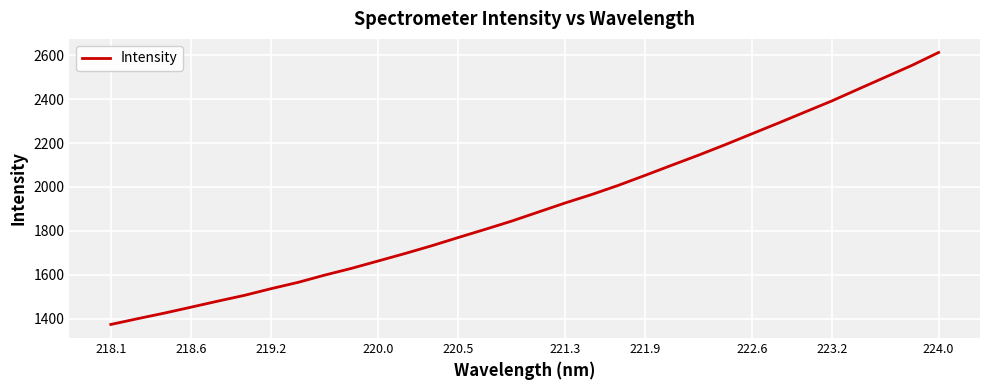

How many distinct data groups are displayed?

1